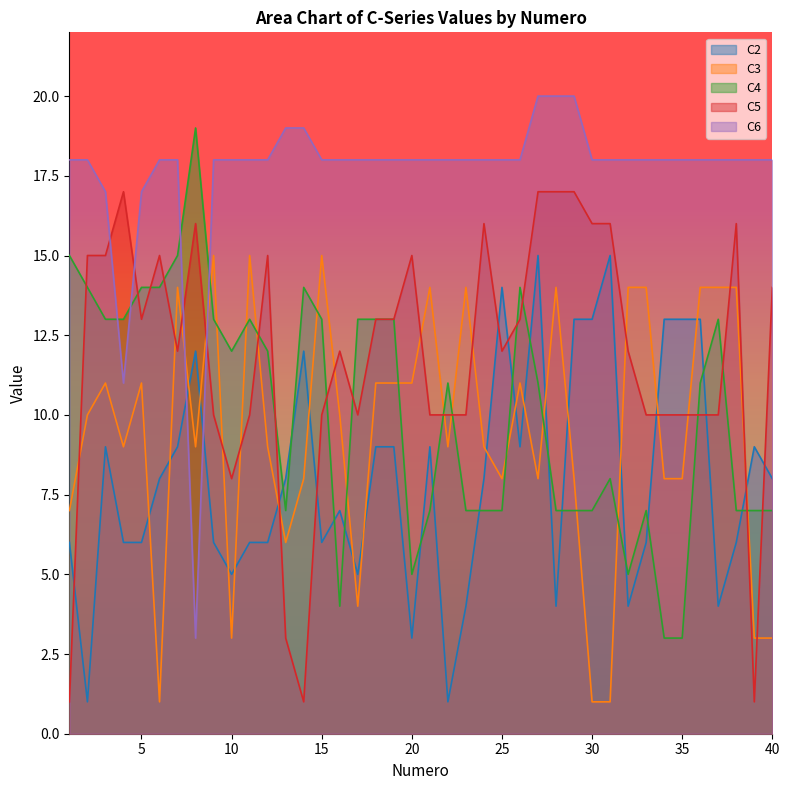

Which series changed the most between 9 and 14?

C5